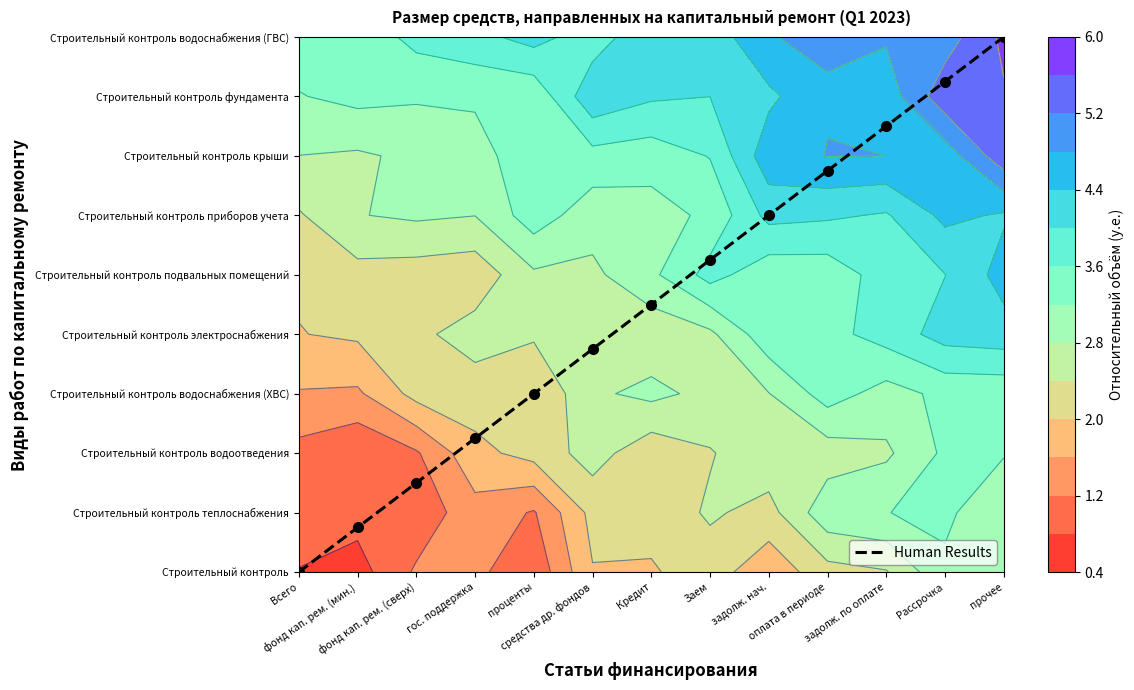

What value does the data have at оплата в периоде?

6.8